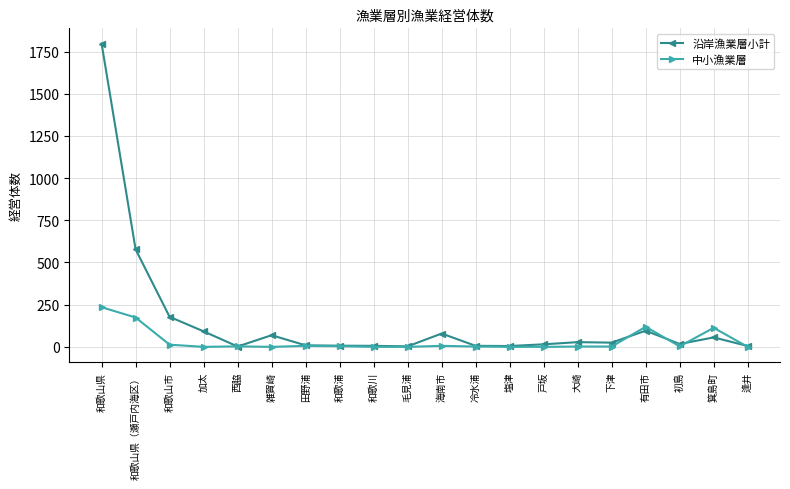

What is the label of the 4th point from the right?

有田市